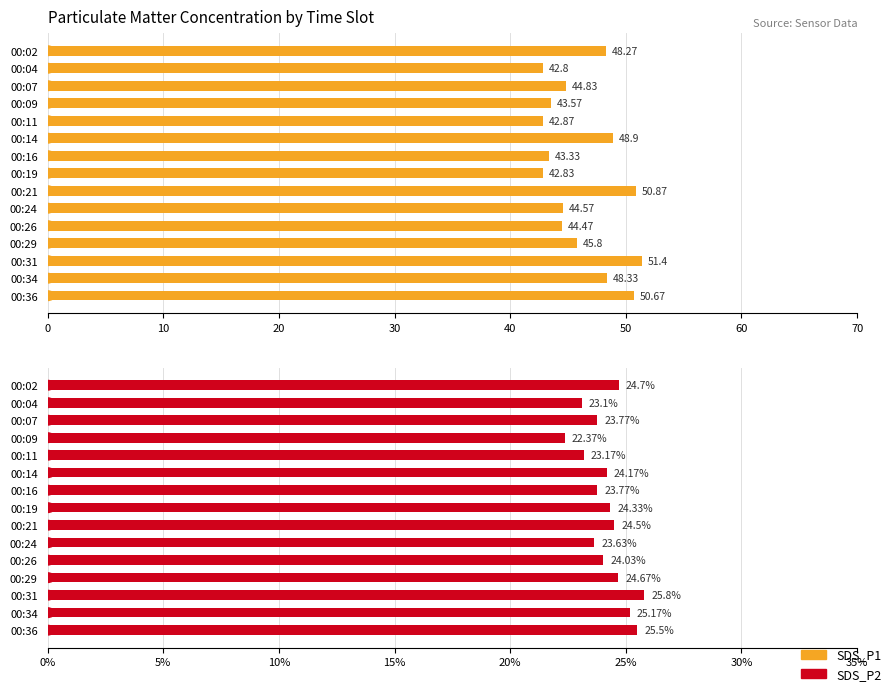

What is the approximate value of SDS_P1 at 00:26?

44.5